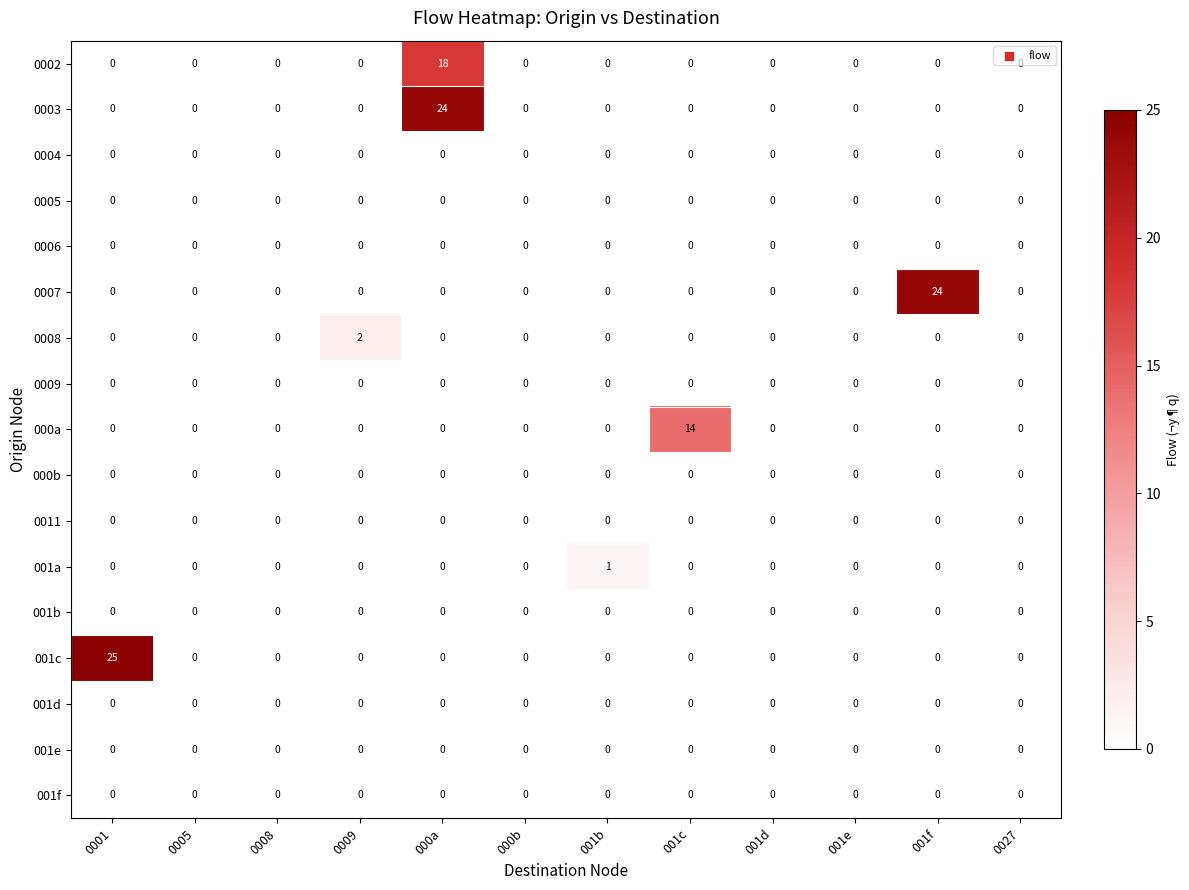

What is the sum of all 0007 values?

24